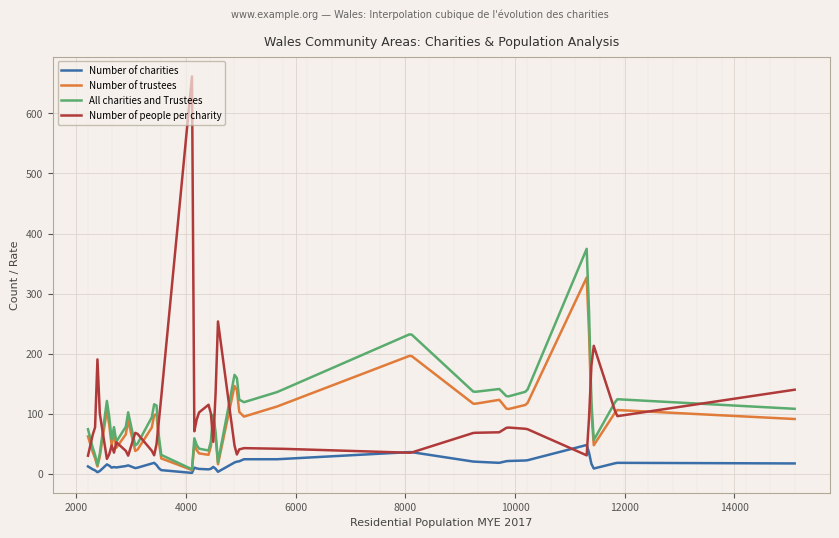

Count the number of categories in the chart.

300